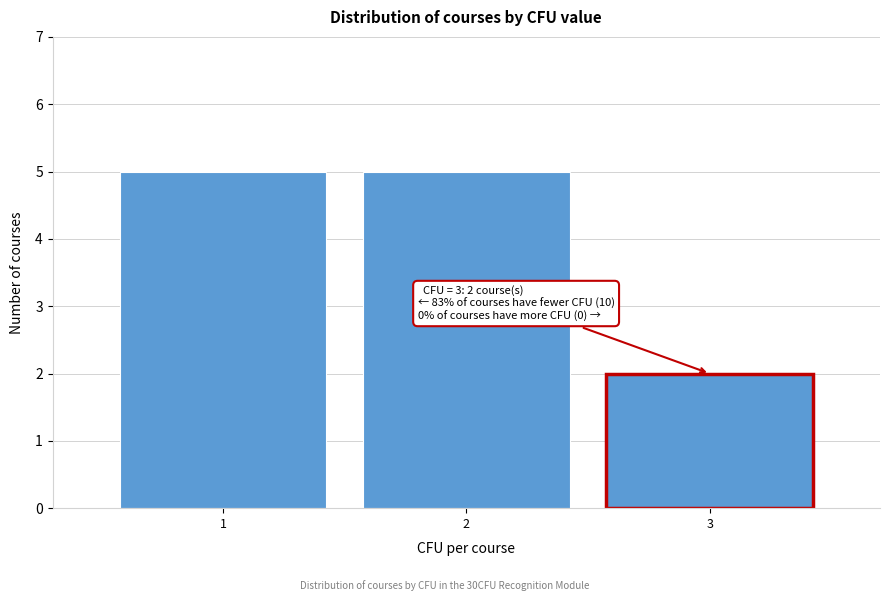

Reading left to right, list all the values displayed in this chart.

1=5	2=5	3=2